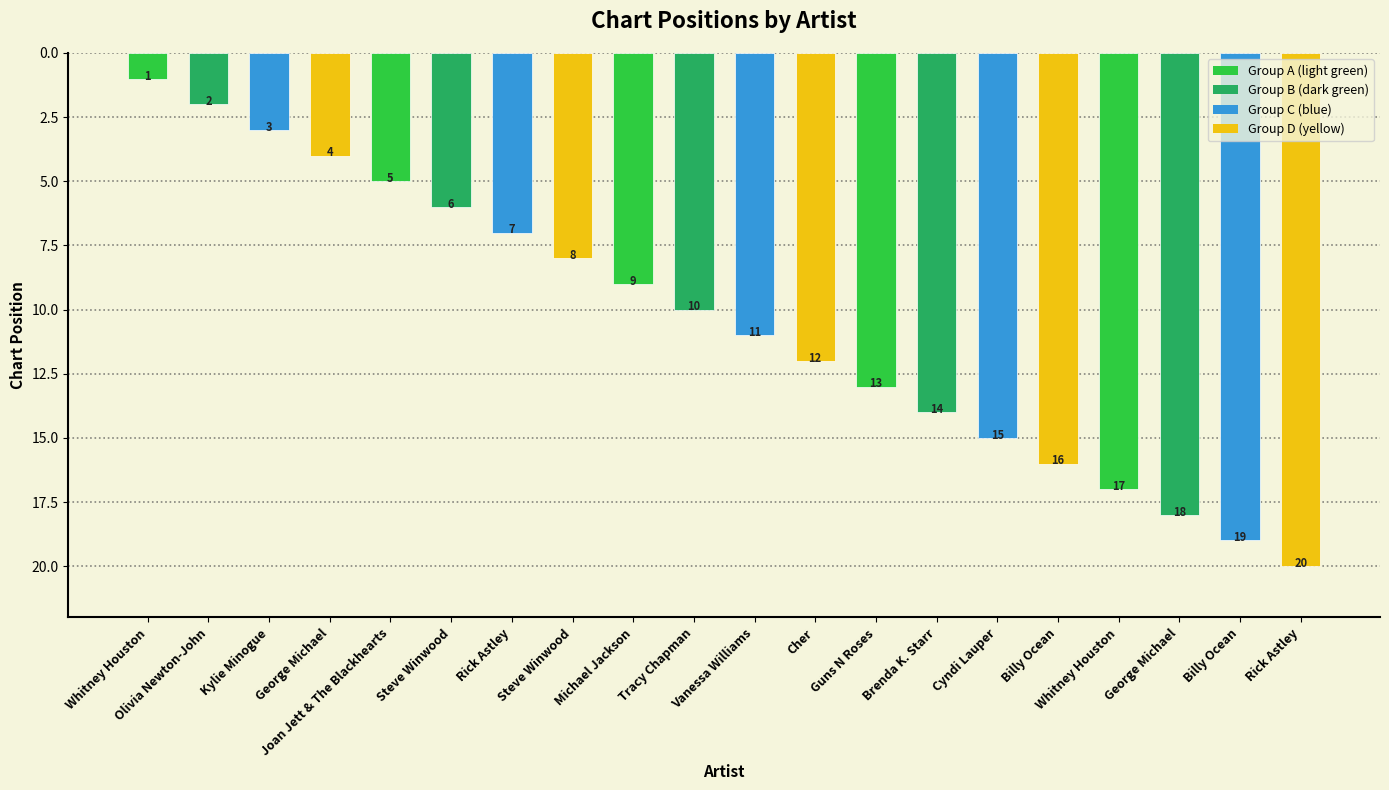

How many distinct data groups are displayed?

1